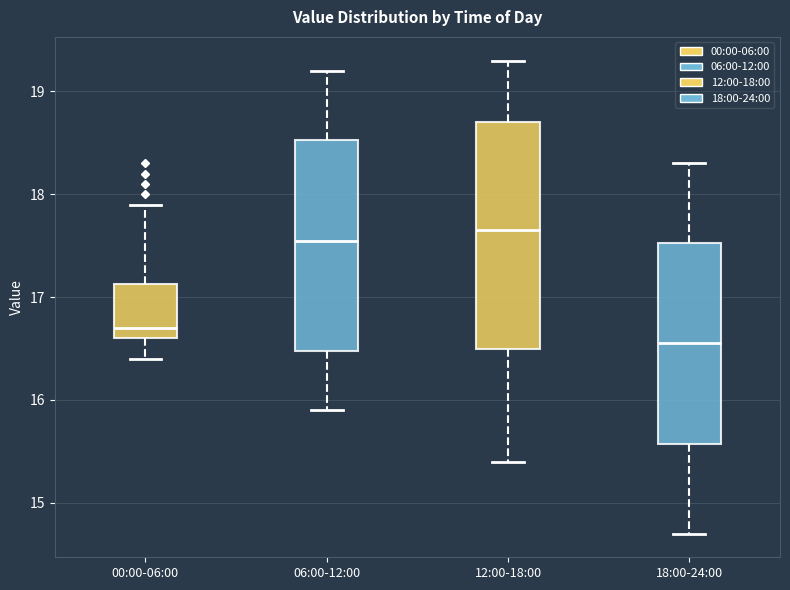

Where does the upper whisker of the box for 00:00-06:00 end on the y-axis? The values are not printed on the chart, so give them approximately, as read against the axis.

17.9